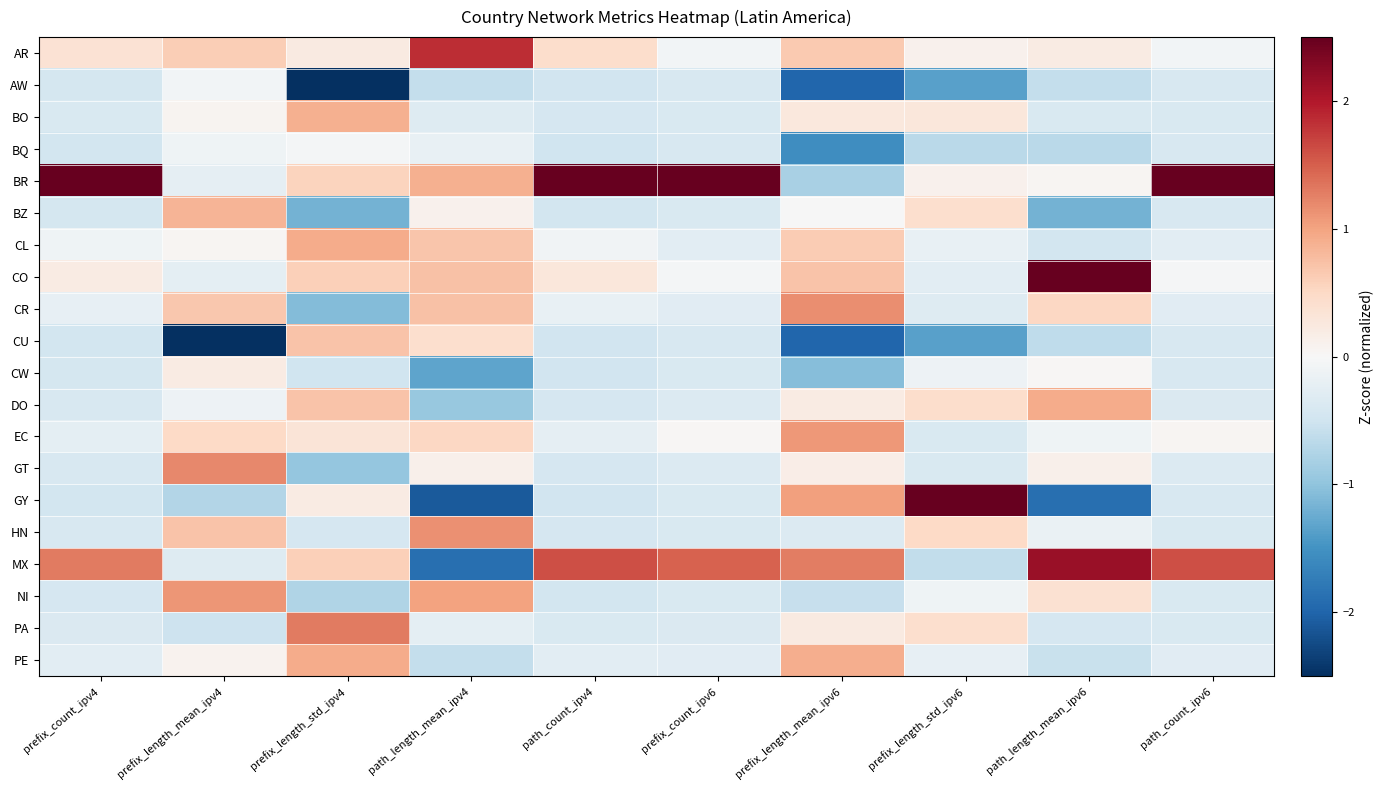

At how many categories does at least one series exceed 1?

10